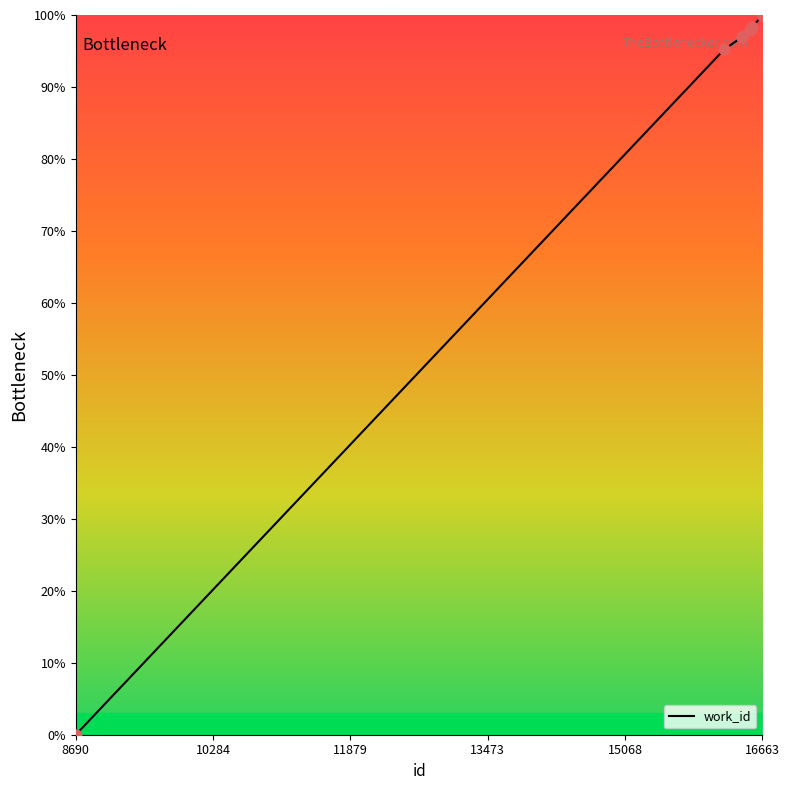

What is the change in value from 16428 to 16541?

+1.4